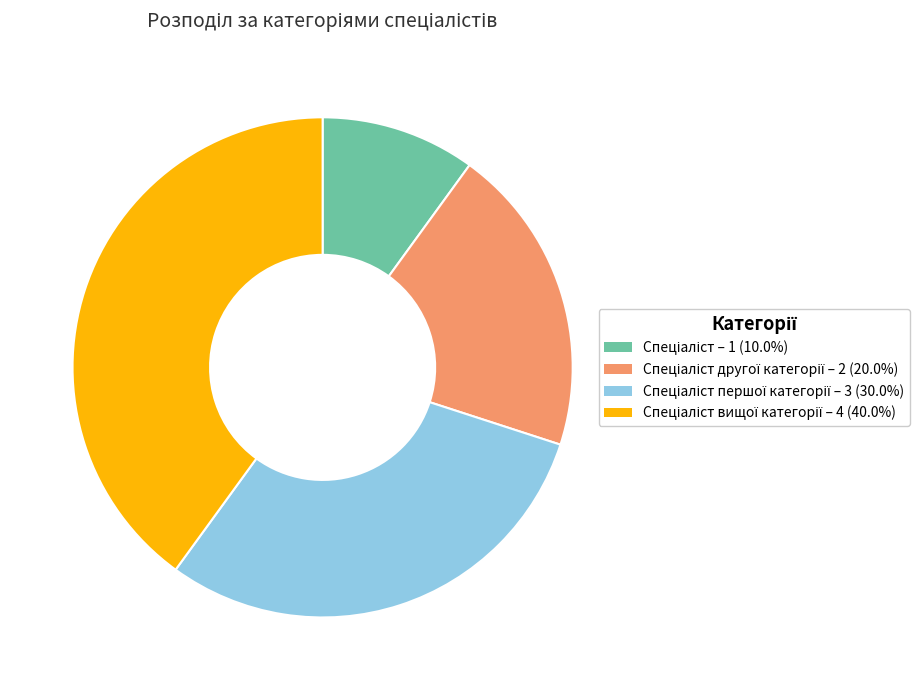

Does any single category account for the majority?

No